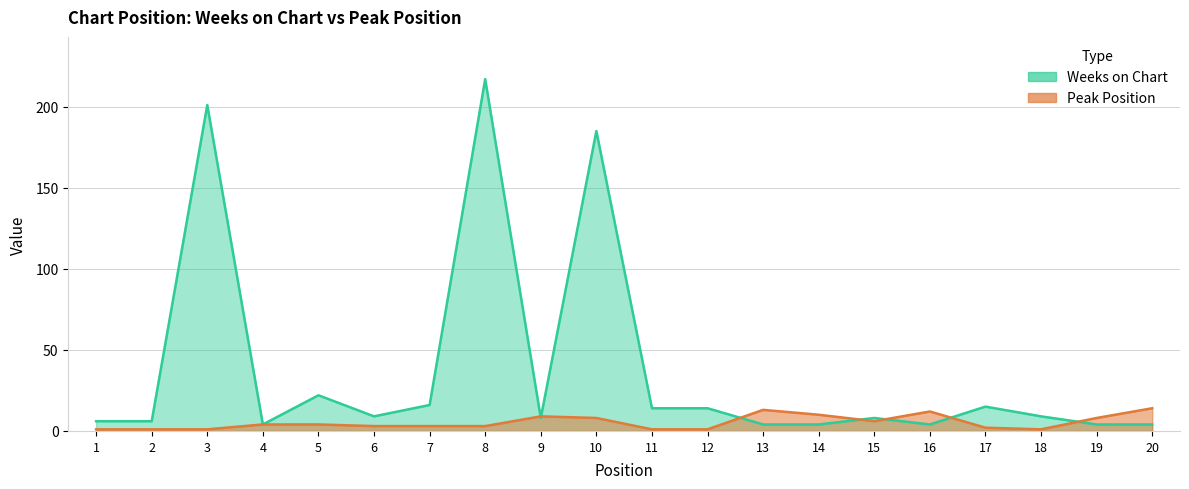

What are all the series names shown in the legend?

Weeks on Chart, Peak Position